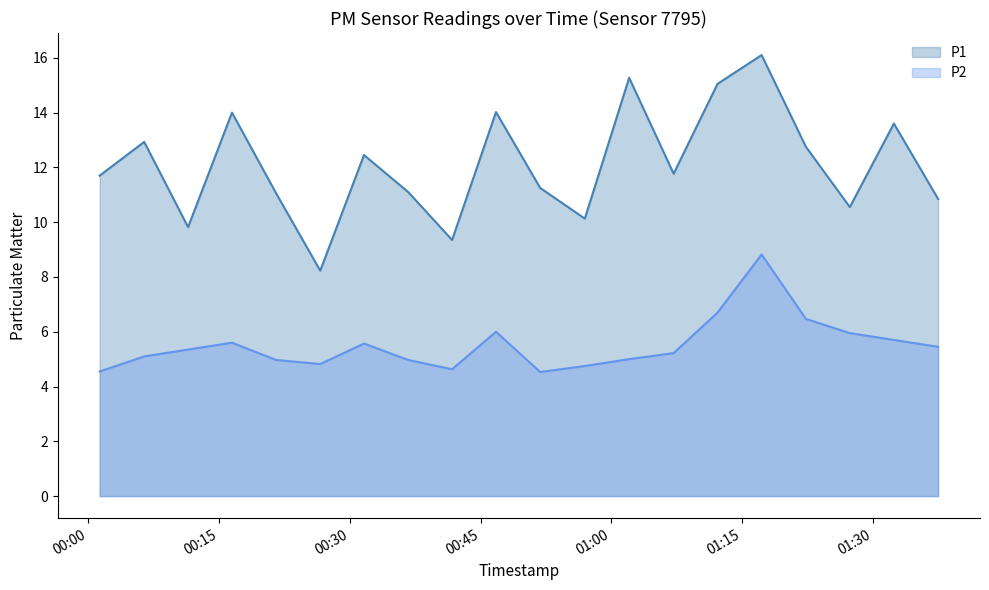

True or false: P2 and P1 cross at least once.

False